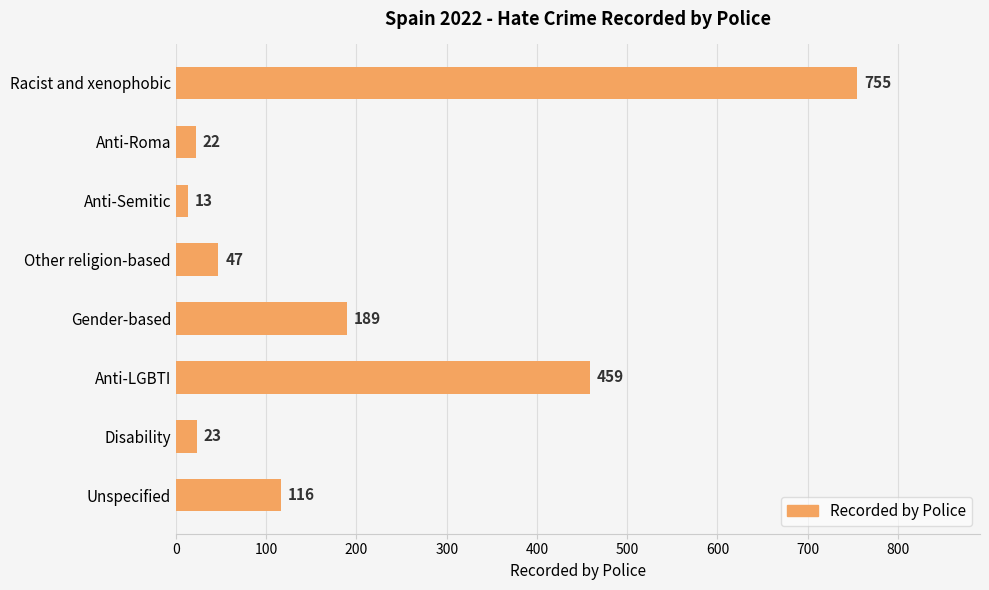

What is the greatest value displayed?

755